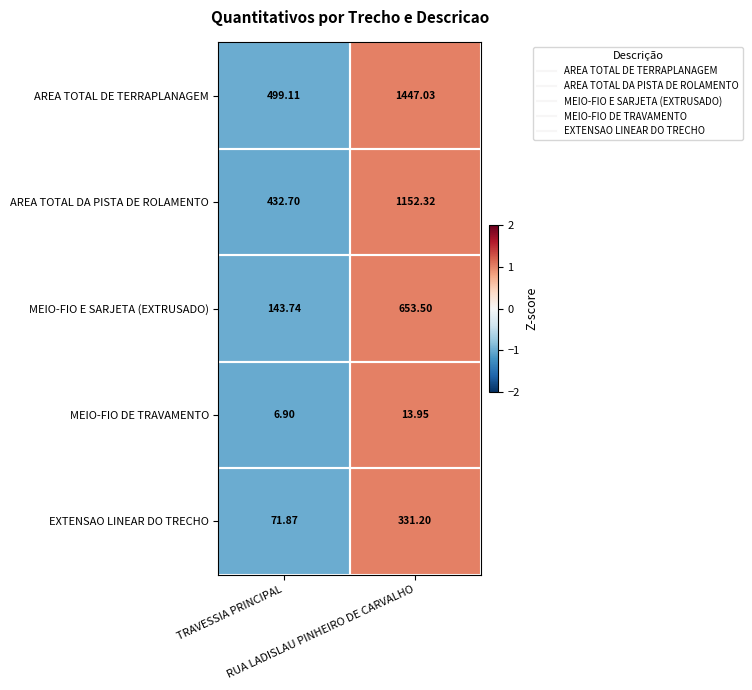

Which series has the widest spread of values?

AREA TOTAL DE TERRAPLANAGEM